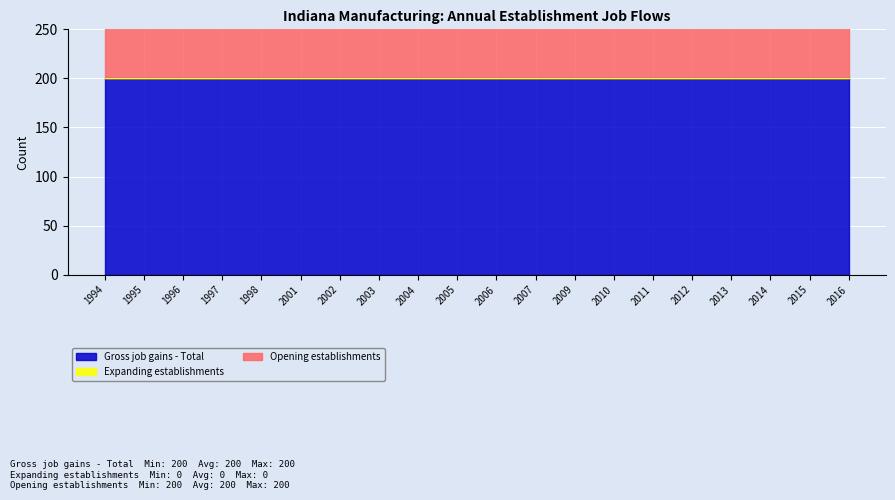

What is the value of the Gross job gains - Total point at the 11th from the left?

200